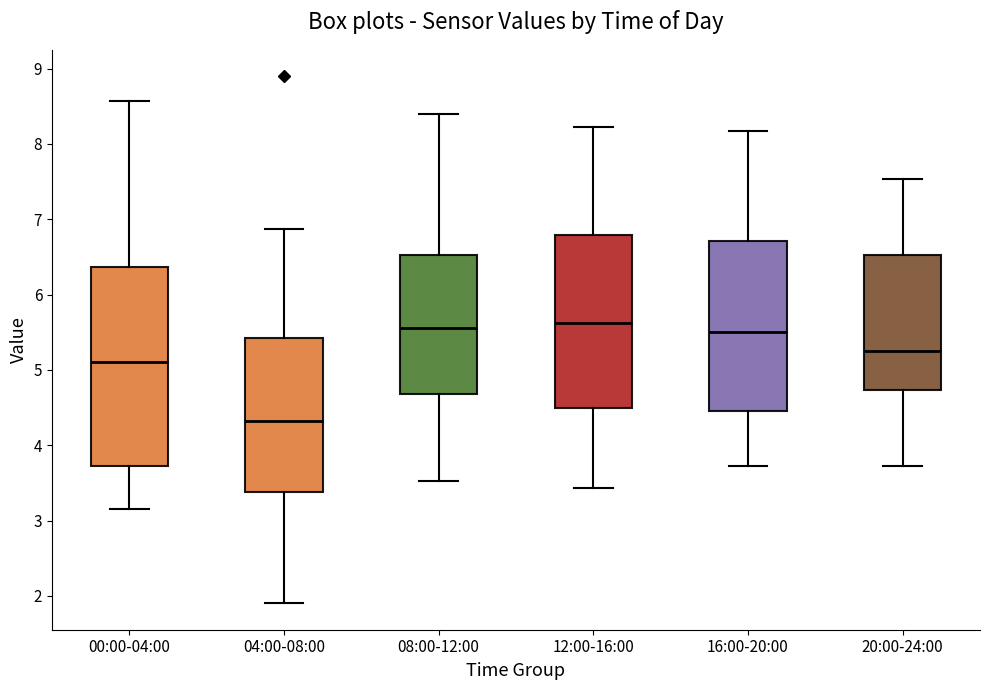

Where does the upper whisker of the box for 16:00-20:00 end on the y-axis? The values are not printed on the chart, so give them approximately, as read against the axis.

8.2